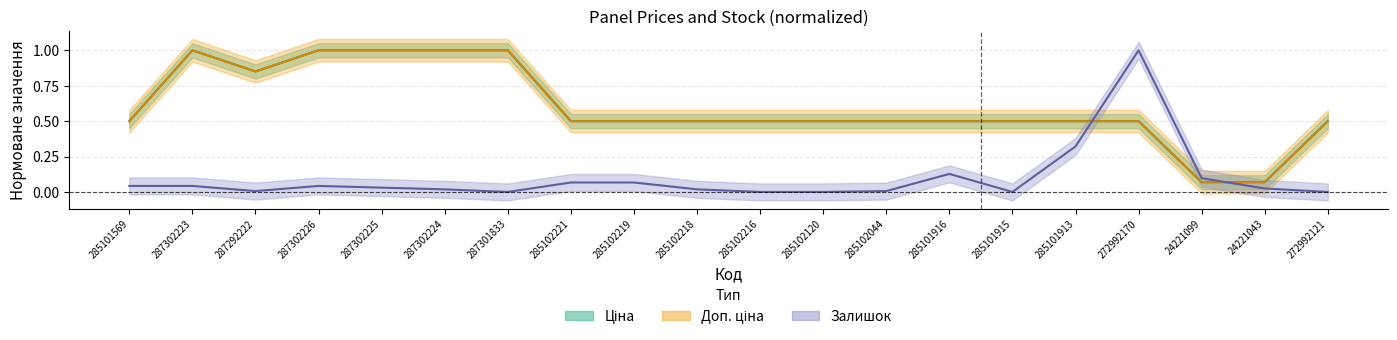

Which series ends up on top after the final intersection of Доп. ціна and Залишок?

Доп. ціна